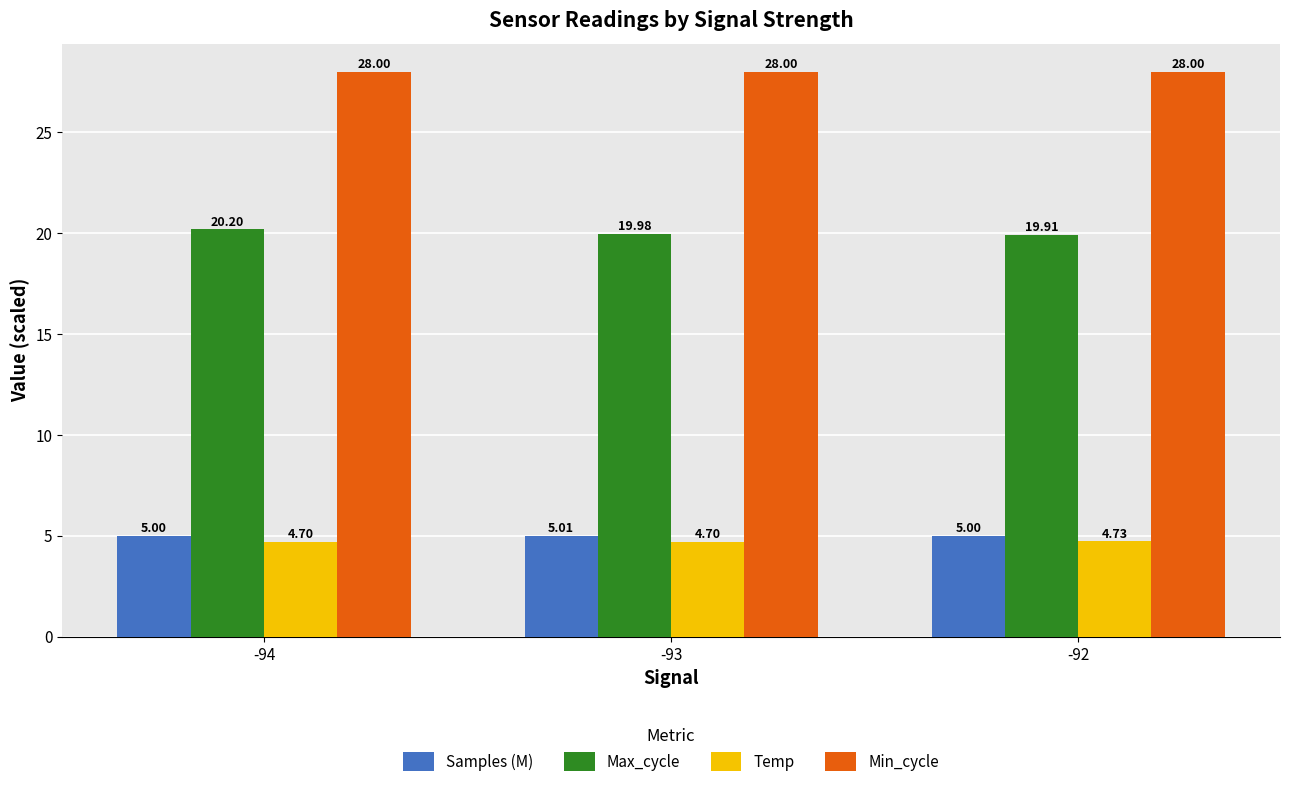

What is the sum of the Max_cycle values at -93 and -92?

39.9